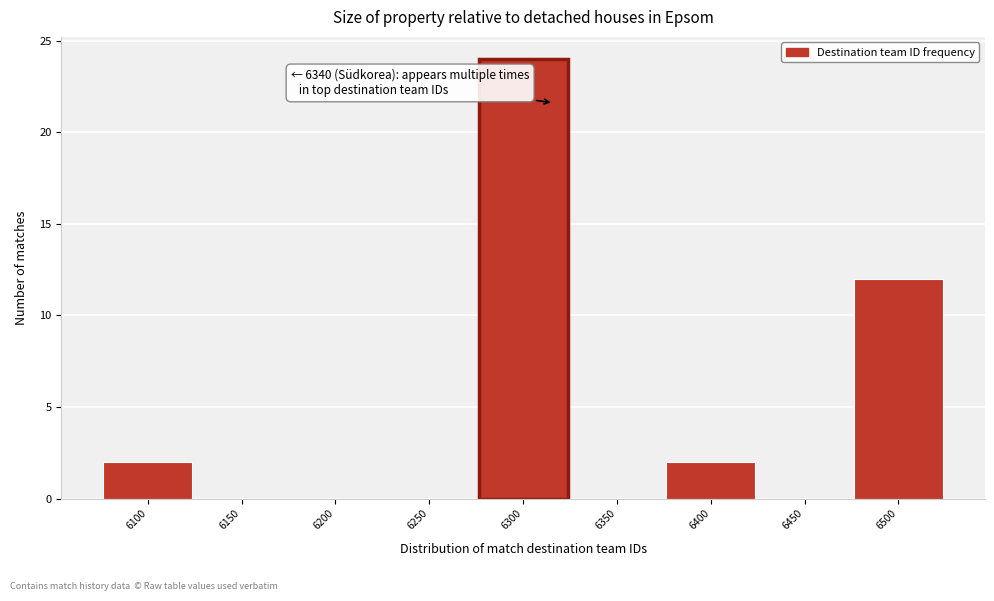

Reading left to right, transcribe all the data shown in this chart.

6100=2	6150=0	6200=0	6250=0	6300=24	6350=0	6400=2	6450=0	6500=12